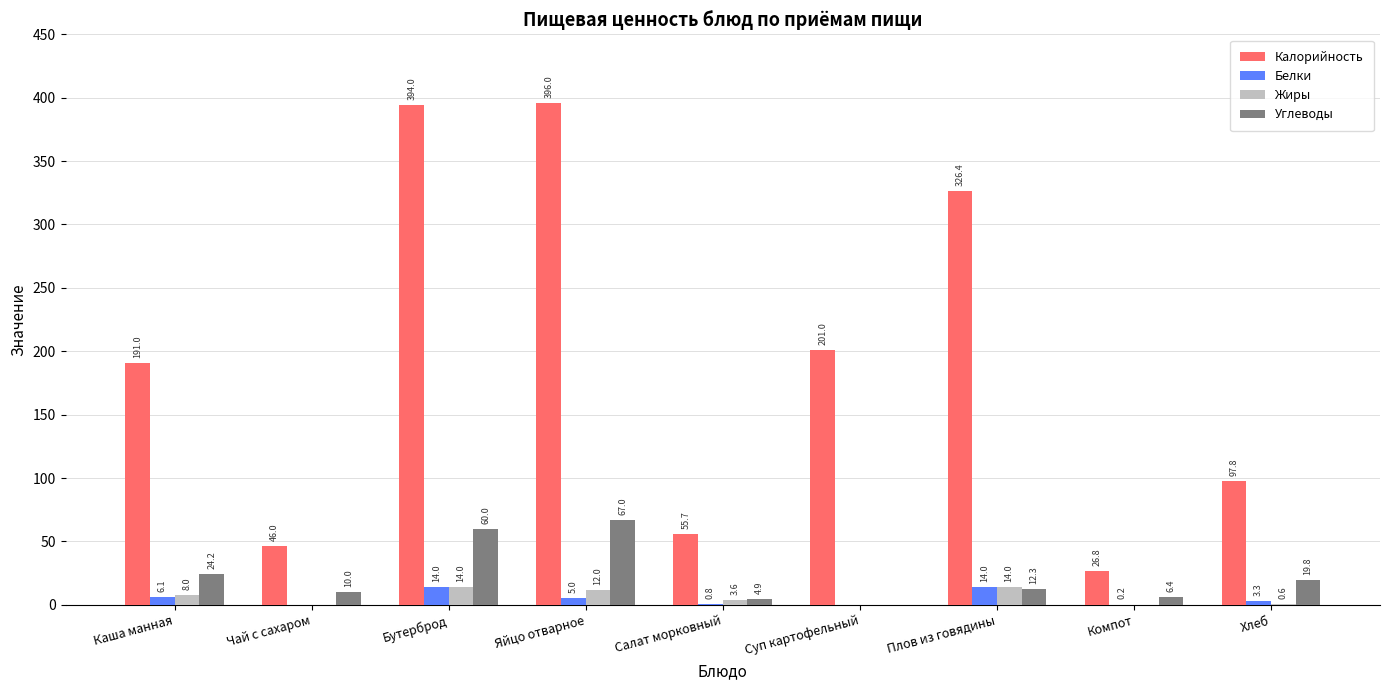

Count the number of categories in the chart.

9